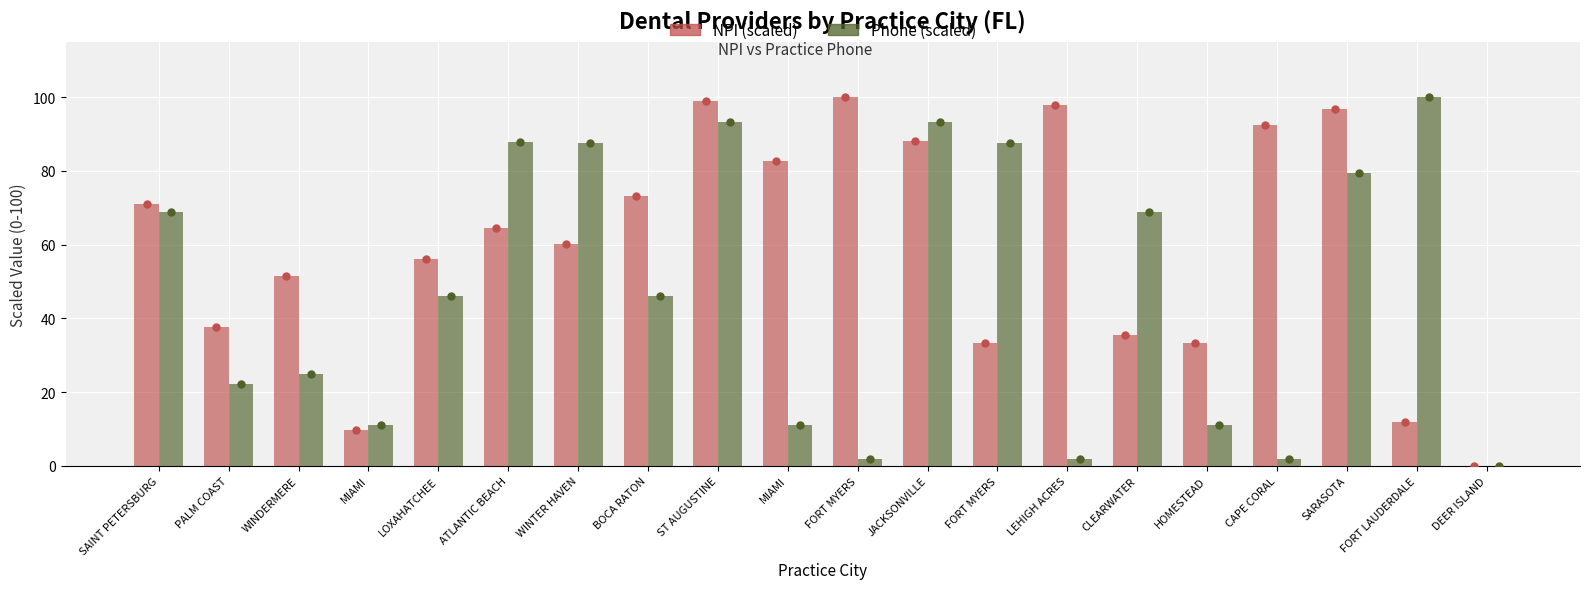

Between ATLANTIC BEACH and ST AUGUSTINE, which series saw the biggest shift?

NPI (scaled)